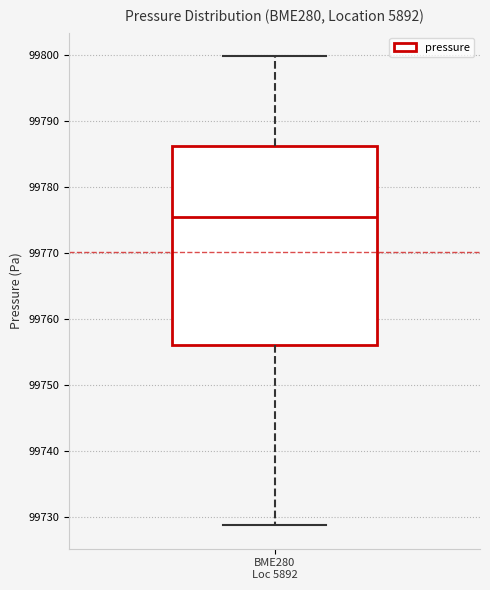

Where does the lower whisker of the box for BME280 Loc 5892 end on the y-axis? The values are not printed on the chart, so give them approximately, as read against the axis.

99729